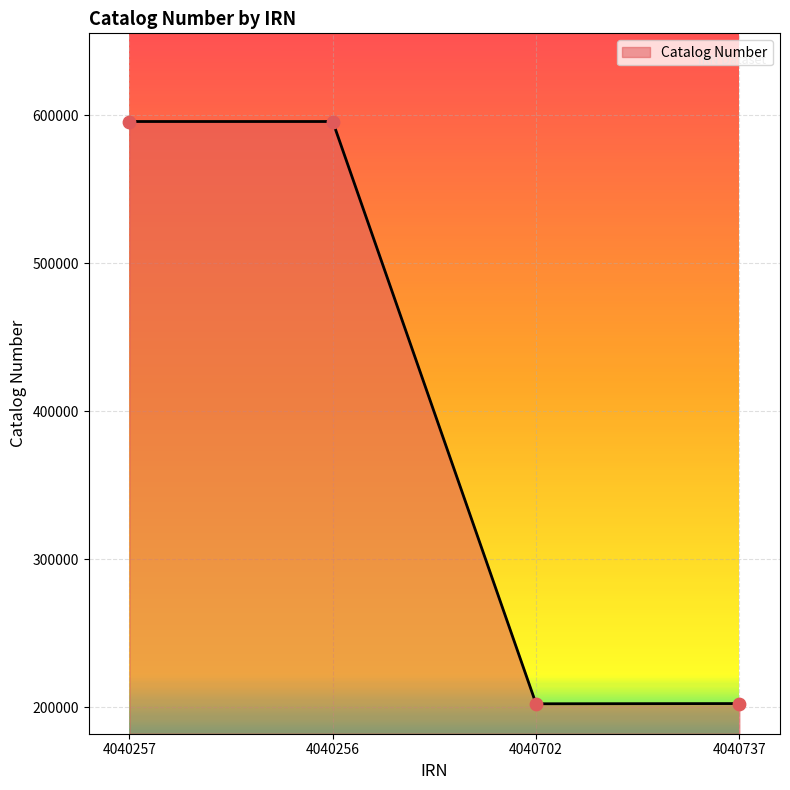

Between 4040737 and 4040256, which is larger?

4040256